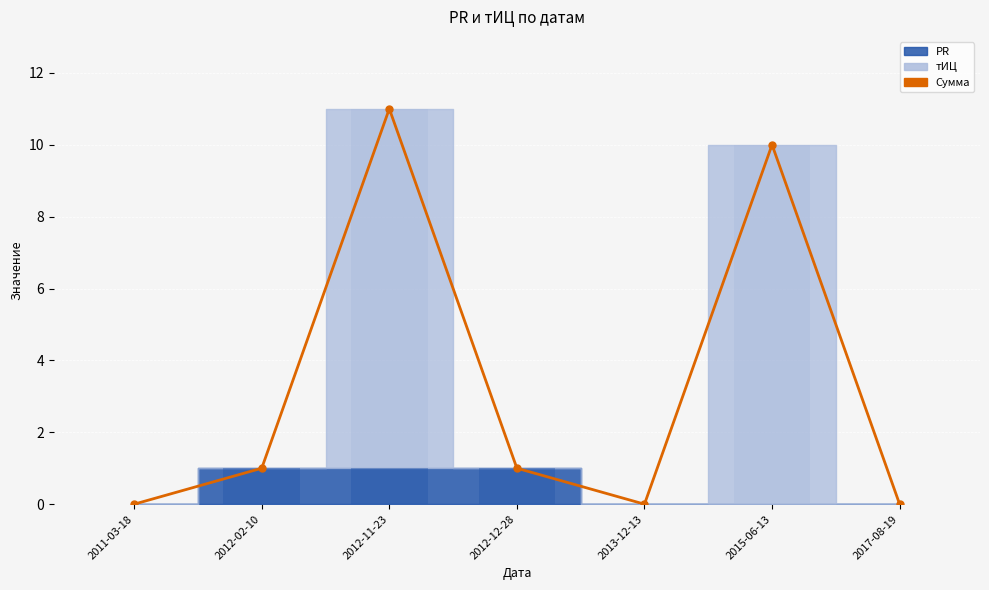

At which label does the data first exceed 1?

2012-11-23